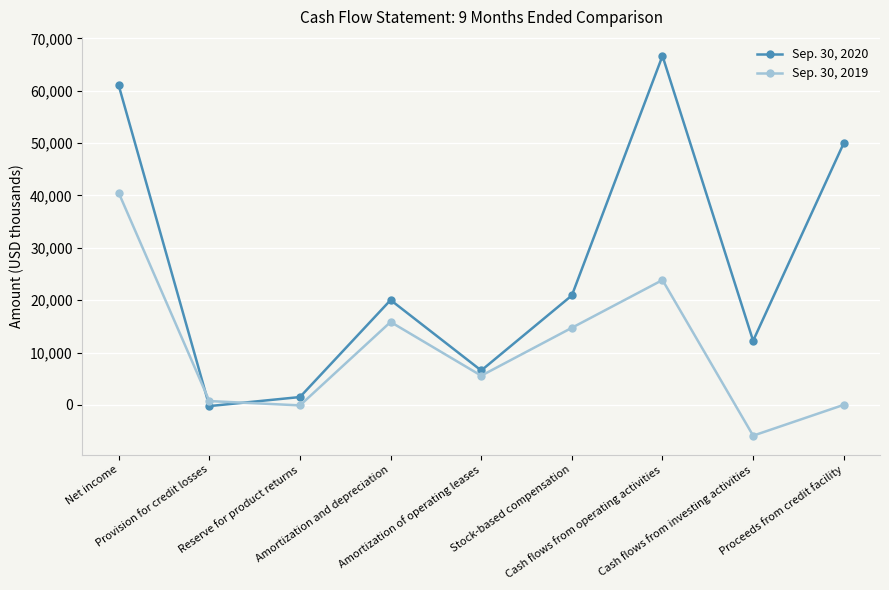

Rank the series by their maximum value, from highest to lowest.

Sep. 30, 2020, Sep. 30, 2019